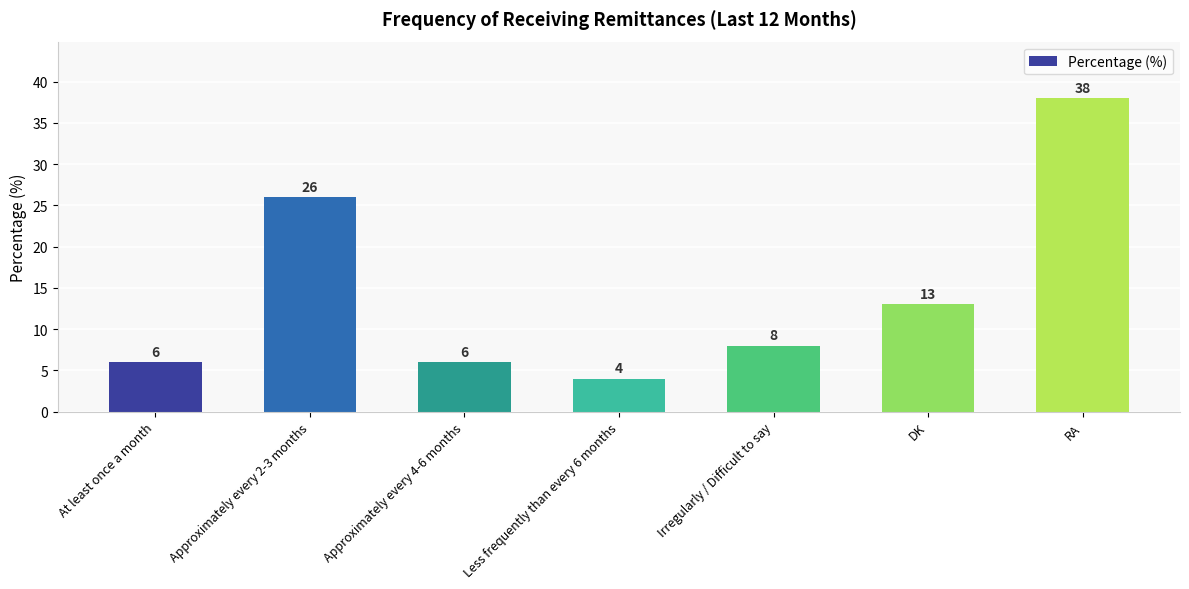

Which category has the lowest value across all series?

Less frequently than every 6 months